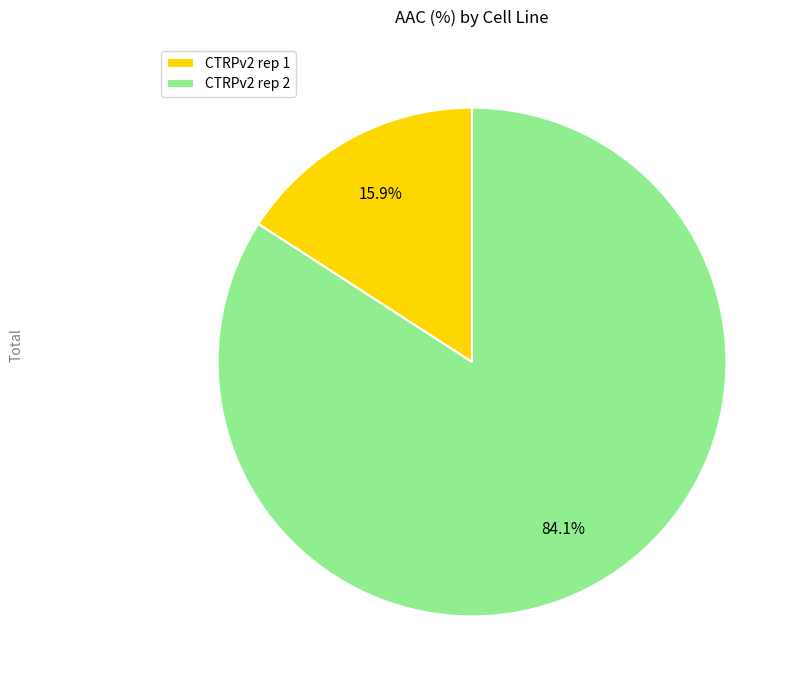

Do CTRPv2 rep 2 and CTRPv2 rep 1 together represent more than half of the pie?

Yes